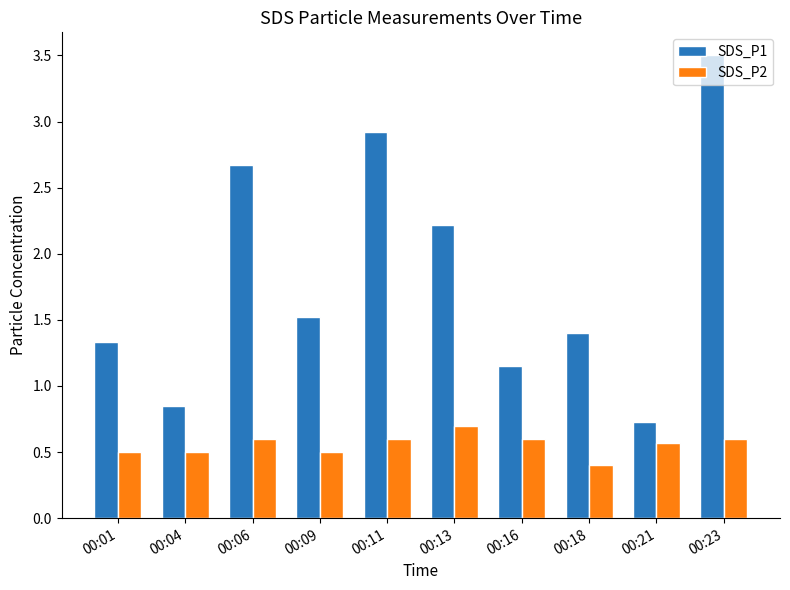

How many SDS_P2 values are between 0 and 1?

10